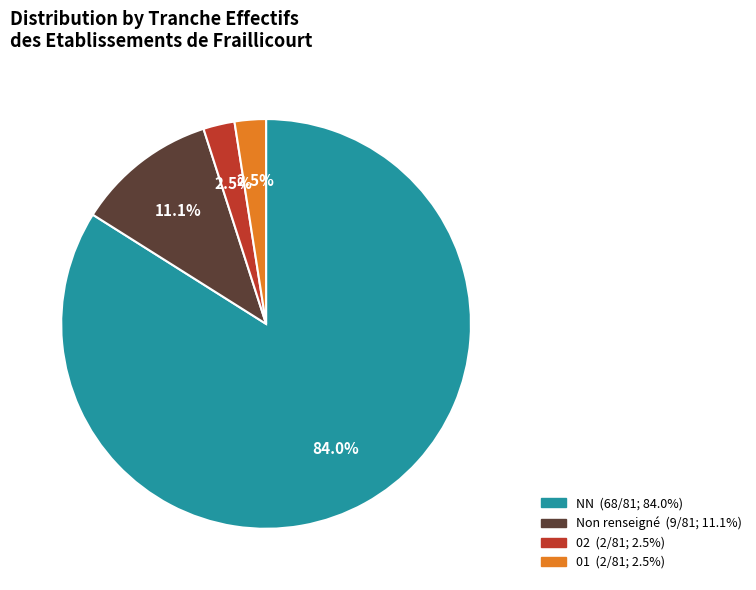

Is there a majority slice in this chart?

Yes